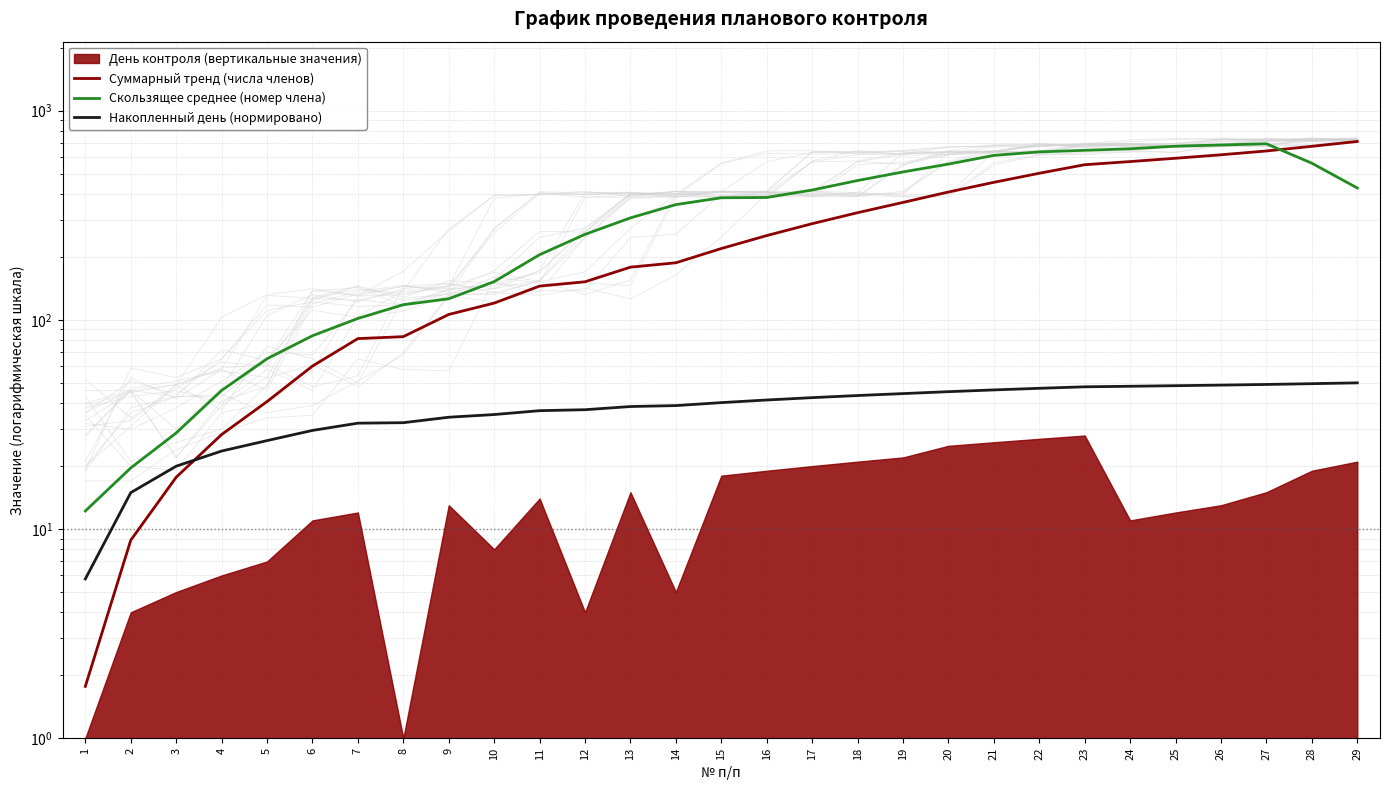

How many lines are shown in the chart?

3